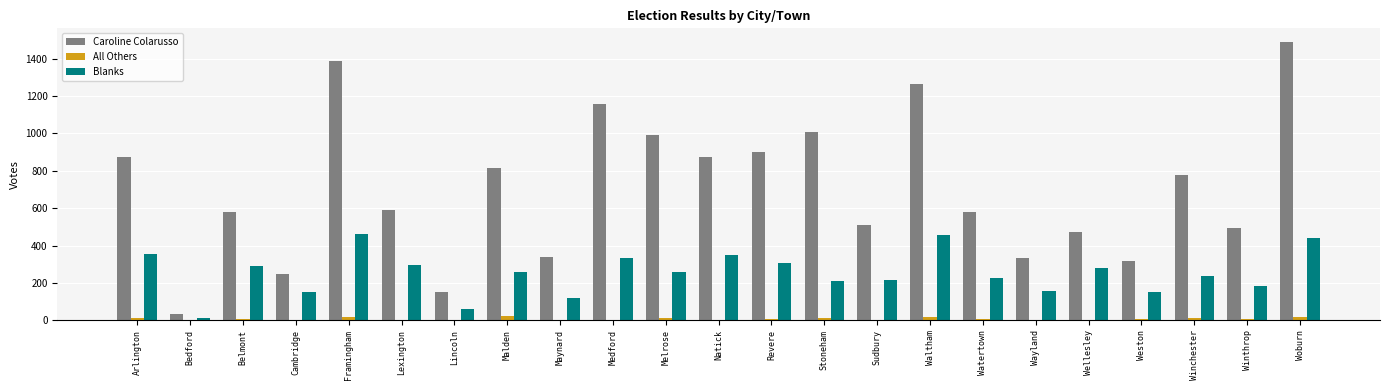

Which series has the largest total across all categories?

Caroline Colarusso